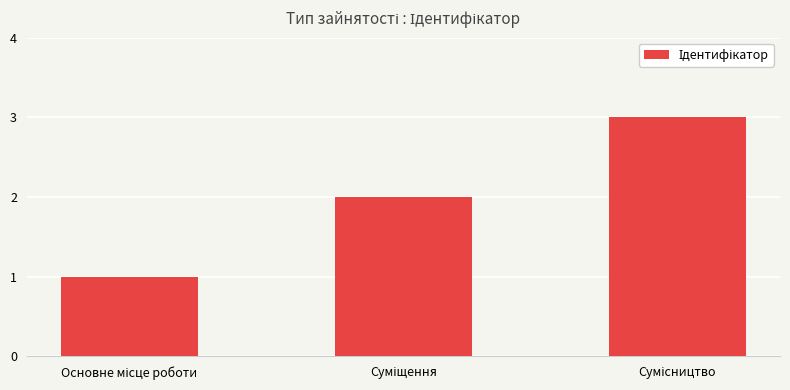

What is the greatest value displayed?

3